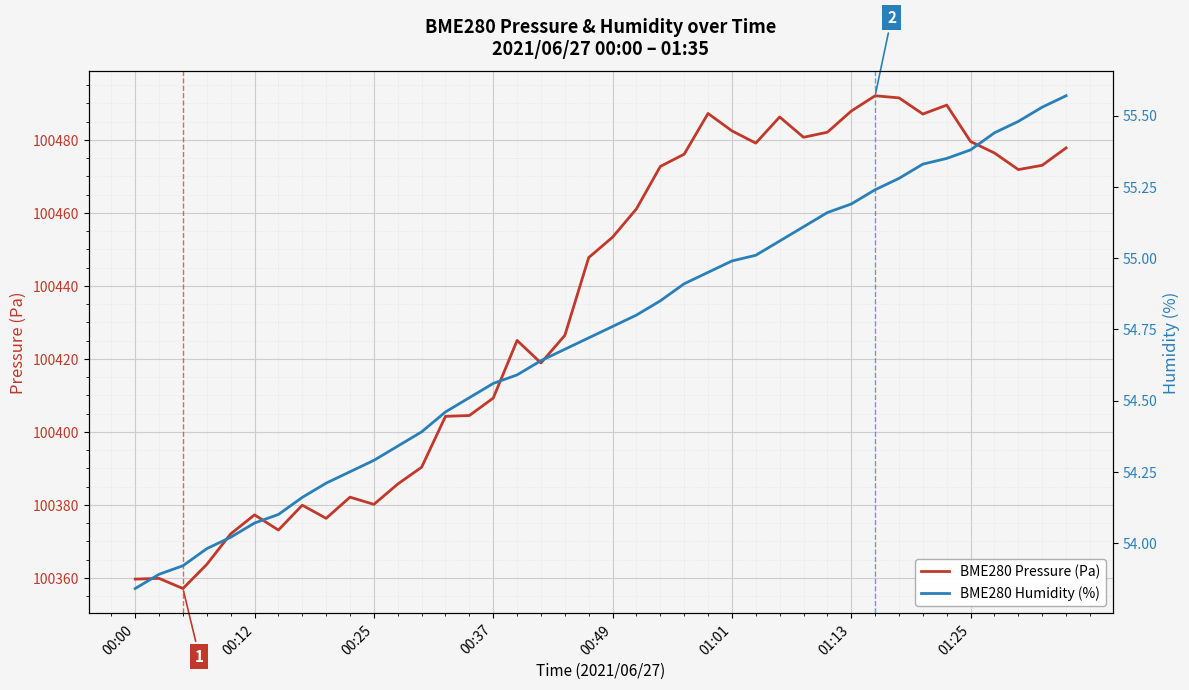

Reading left to right, what are all the values shown in this chart?

BME280 Pressure (Pa): 100359.7	100359.9	100357.1	100363.7	100372.1	100377.3	100373.1	100379.9	100376.3	100382.1	100380.2	100385.7	100390.3	100404.3	100404.5	100409.3	100425.1	100418.9	100426.4	100447.8	100453.3	100461.1	100472.7	100476.1	100487.2	100482.4	100479.1	100486.2	100480.7	100482.1	100487.9	100492.1	100491.5	100487.1	100489.5	100479.5	100476.4	100471.8	100473.0	100477.8
BME280 Humidity (%): 53.8	53.9	53.9	54.0	54.0	54.1	54.1	54.2	54.2	54.2	54.3	54.3	54.4	54.5	54.5	54.6	54.6	54.6	54.7	54.7	54.8	54.8	54.9	54.9	55.0	55.0	55.0	55.1	55.1	55.2	55.2	55.2	55.3	55.3	55.4	55.4	55.4	55.5	55.5	55.6